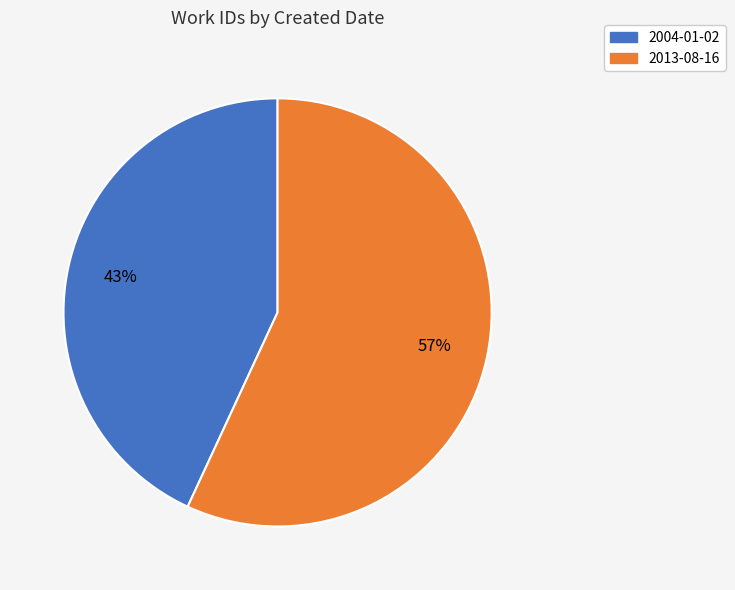

Combined, do 2004-01-02 and 2013-08-16 account for over 50%?

Yes